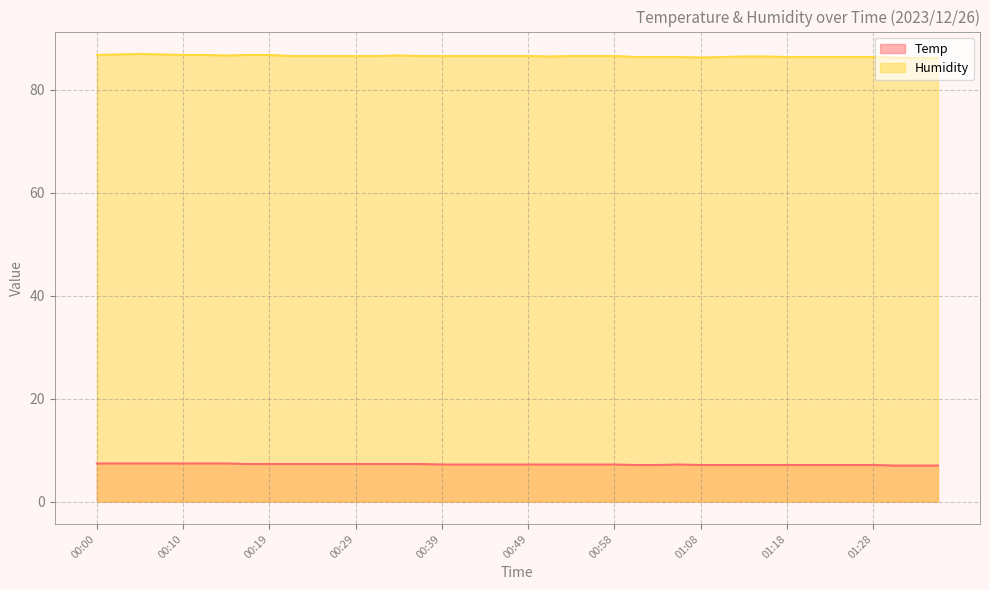

True or false: Humidity has a value of 29.1 at 00:05.

False